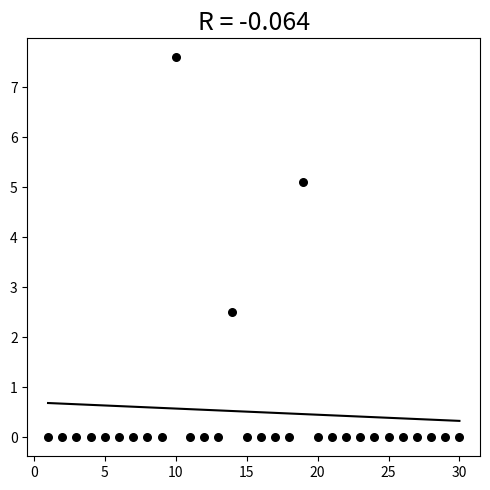

What Y value in the scatter plot is closest to 3?

2.5